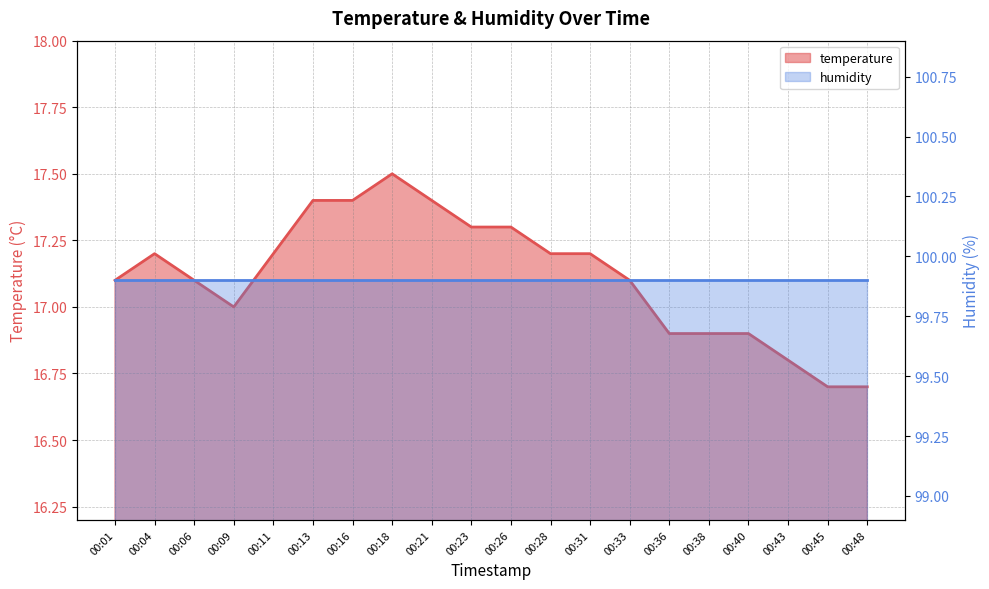

Reading left to right, extract all data points from this chart.

17.1	17.2	17.1	17.0	17.2	17.4	17.4	17.5	17.4	17.3	17.3	17.2	17.2	17.1	16.9	16.9	16.9	16.8	16.7	16.7